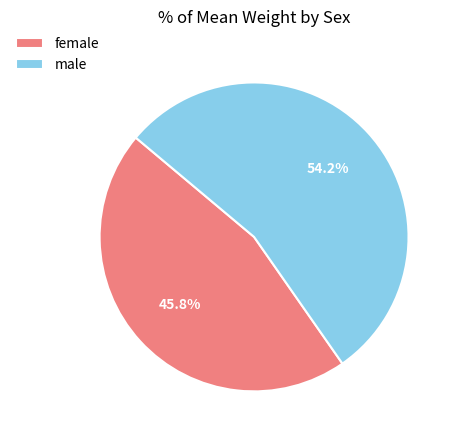

What is the ratio of the value at female to the value at male?

0.8